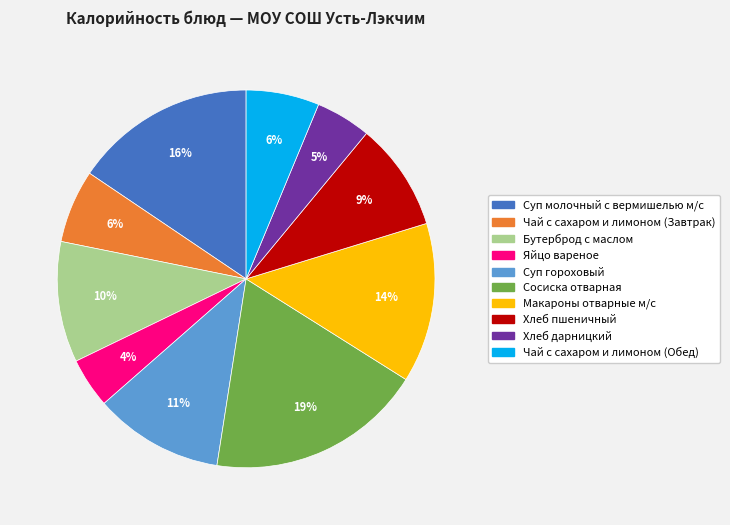

Is the sum of Сосиска отварная and Суп гороховый greater than half?

No